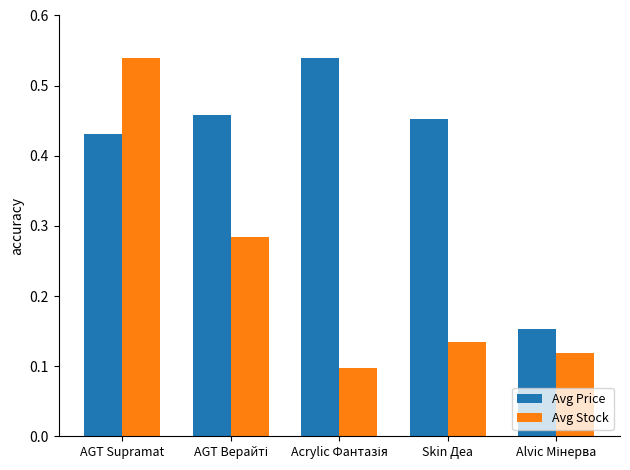

At how many categories does at least one series exceed 0?

5